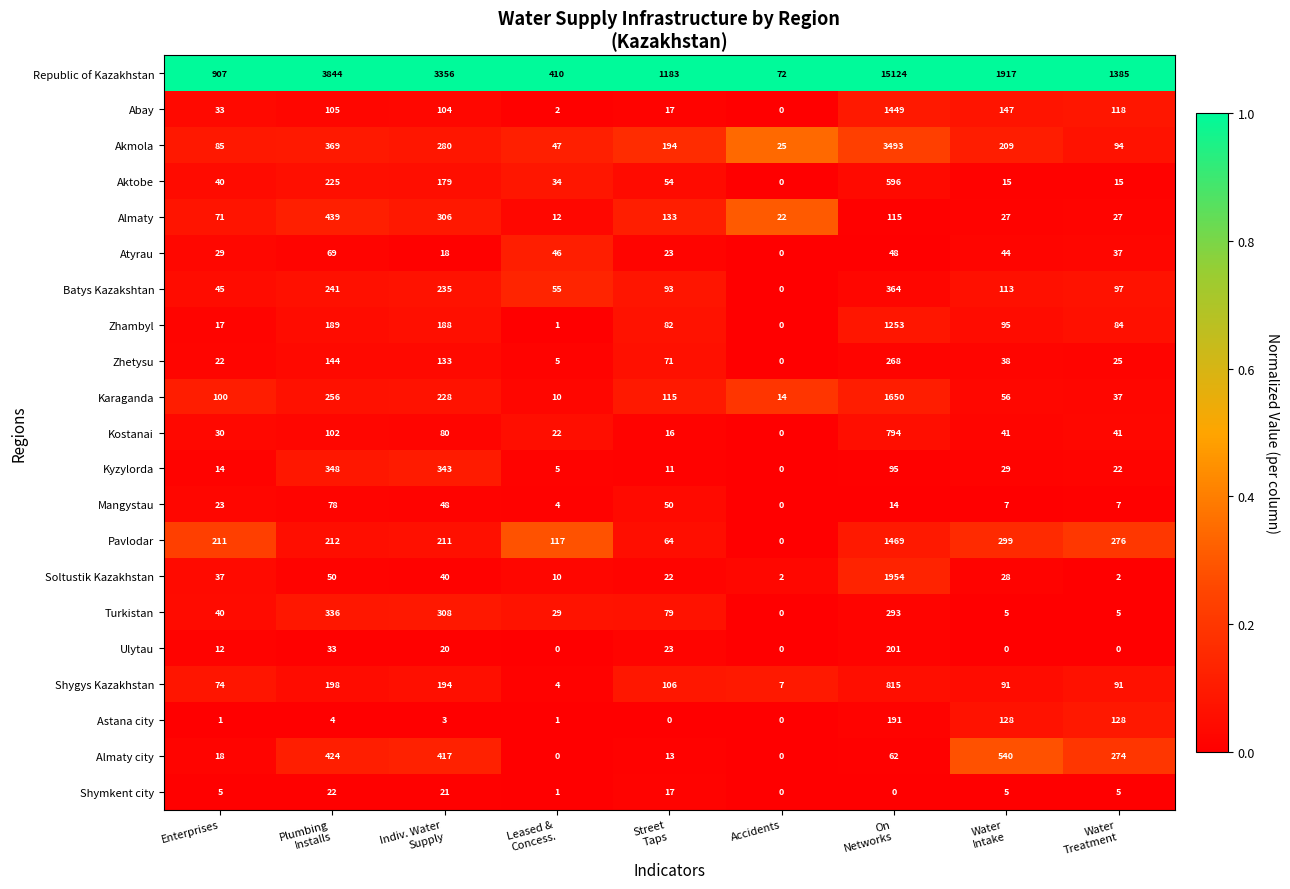

What is the average value of the Pavlodar series?

318